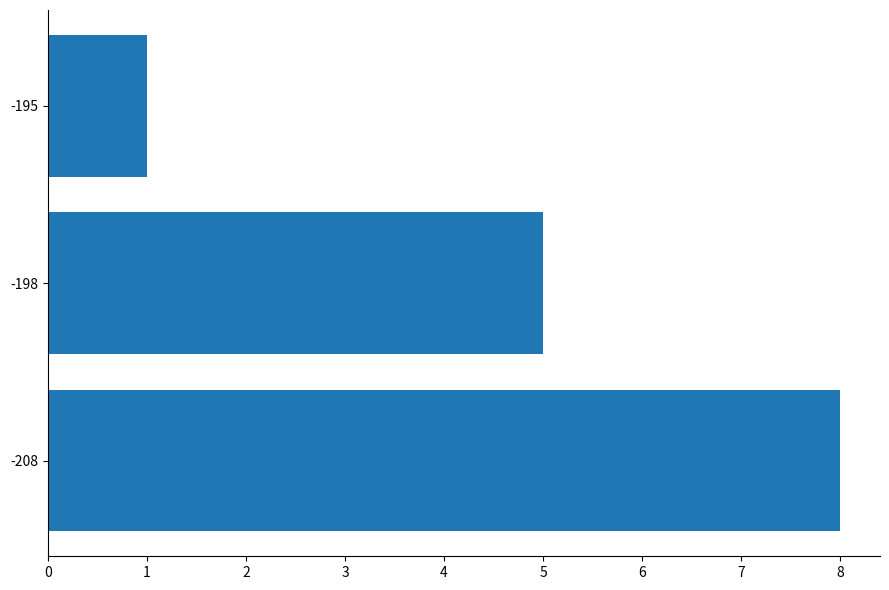

What is the difference between the maximum and second lowest values?

3